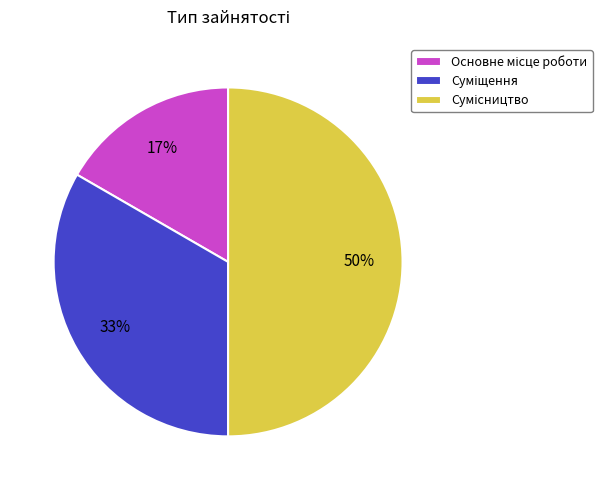

To the nearest percent, what is the difference between the largest and smallest slice percentages?

33%